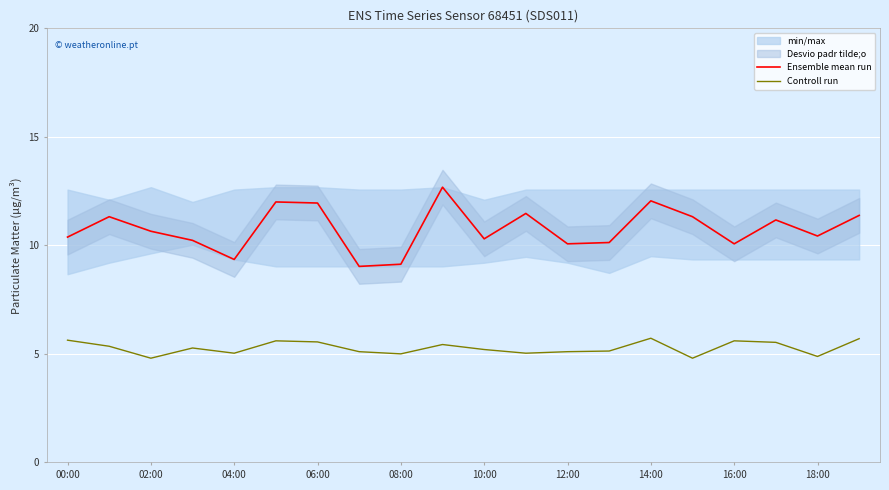

At how many categories does at least one series exceed 8?

20